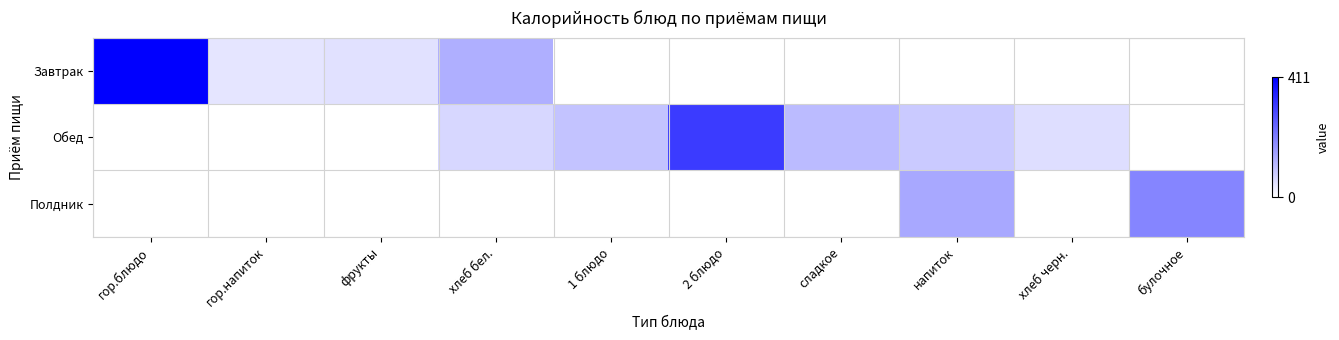

Rank the series by their average value, from highest to lowest.

Обед, Завтрак, Полдник